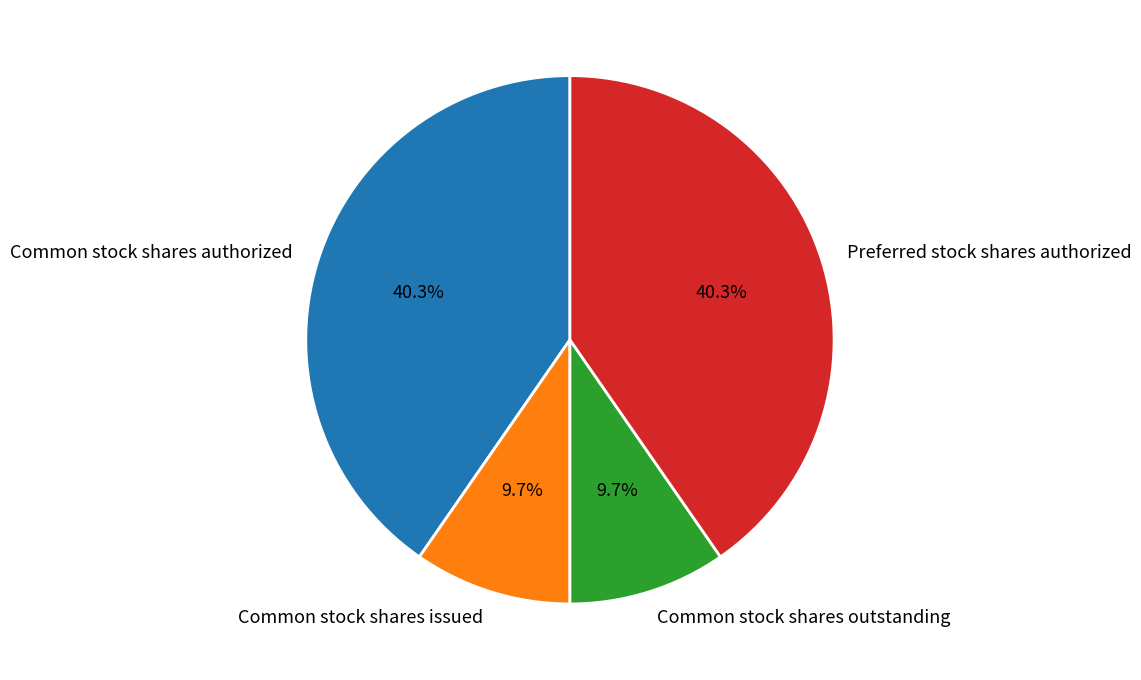

What is the ratio of the value at Common stock shares issued to the value at Common stock shares outstanding?

1.0